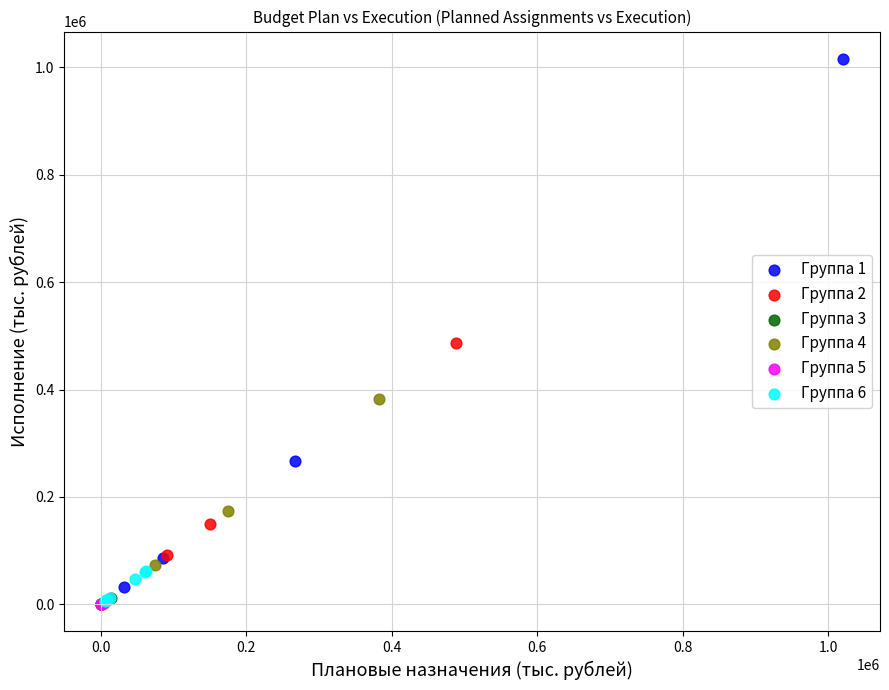

Which series reaches the maximum Y coordinate?

Группа 1